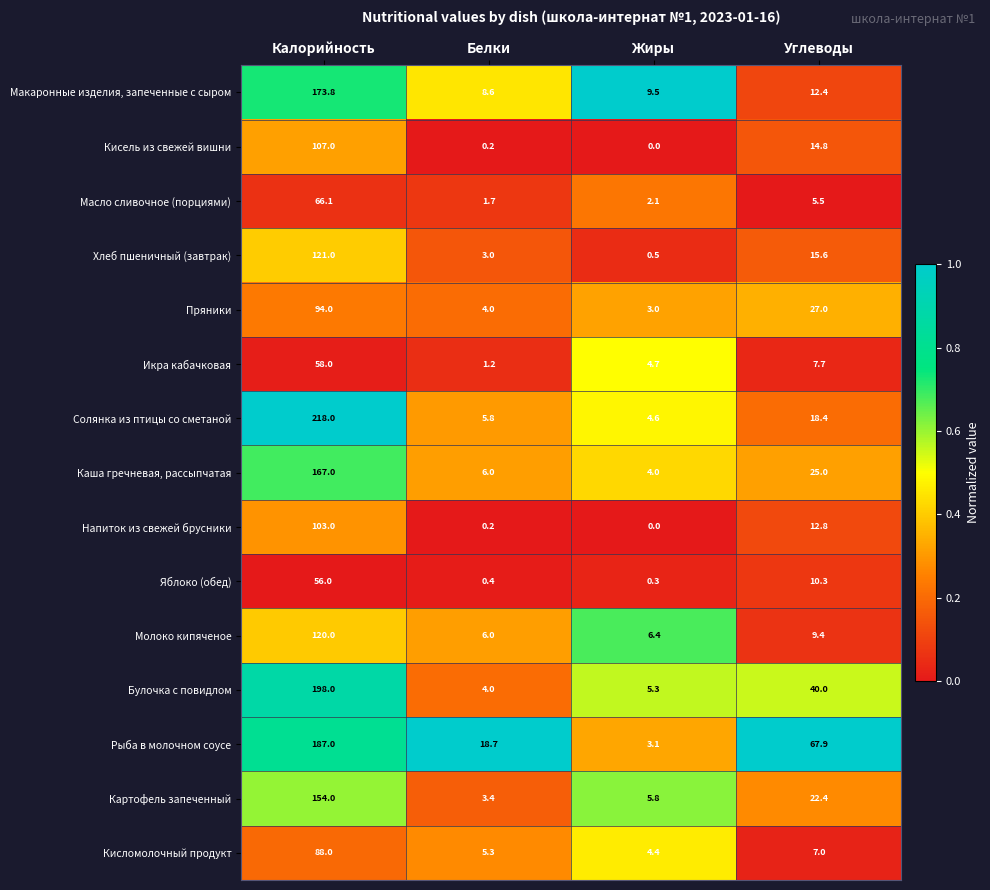

At Калорийность, list the series in order from largest to smallest.

Солянка из птицы со сметаной, Булочка с повидлом, Рыба в молочном соусе, Макаронные изделия, запеченные с сыром, Каша гречневая, рассыпчатая, Картофель запеченный, Хлеб пшеничный (завтрак), Молоко кипяченое, Кисель из свежей вишни, Напиток из свежей брусники, Пряники, Кисломолочный продукт, Масло сливочное (порциями), Икра кабачковая, Яблоко (обед)